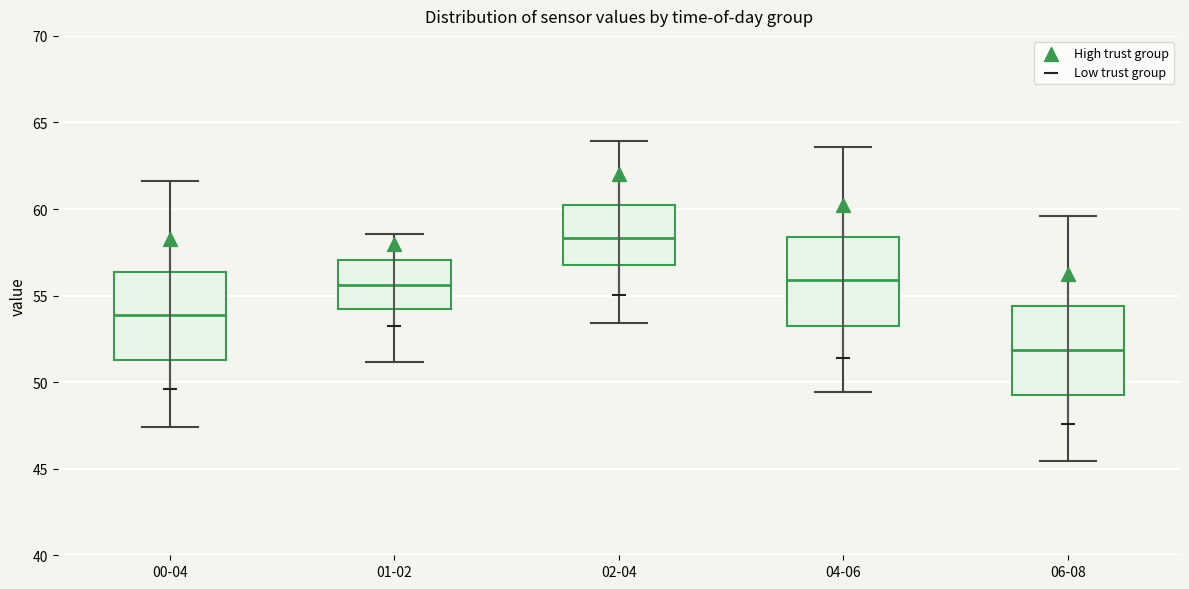

Which box has the highest median line?

02-04